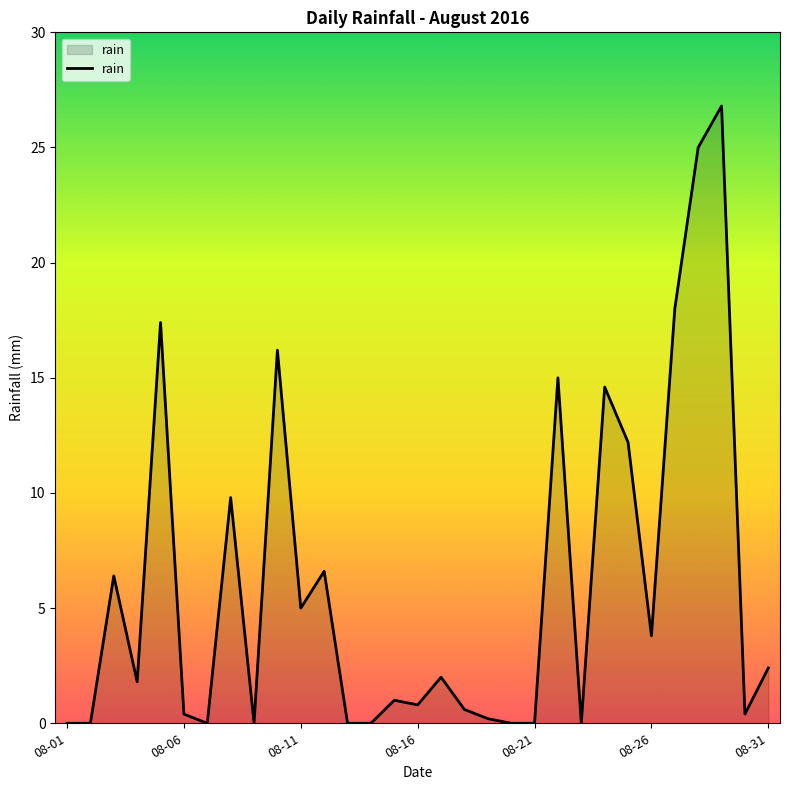

What is the maximum value shown in the chart?

26.8